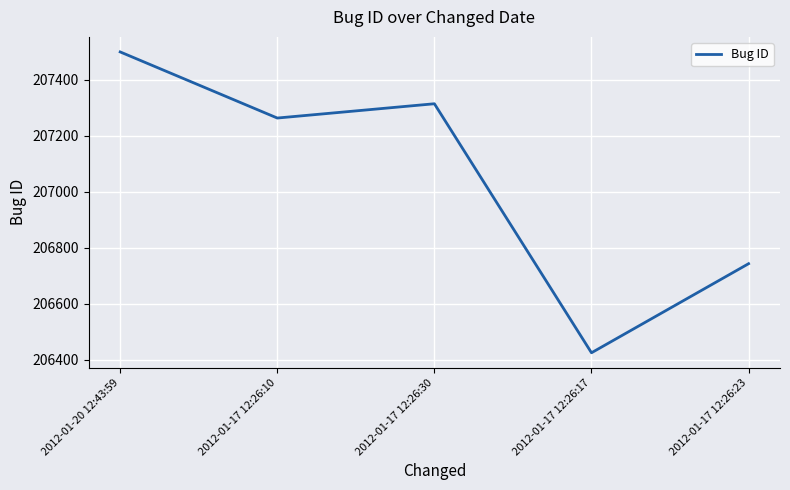

Approximately how many times larger is the value at 2012-01-17 12:26:10 compared to 2012-01-17 12:26:17?

1.0